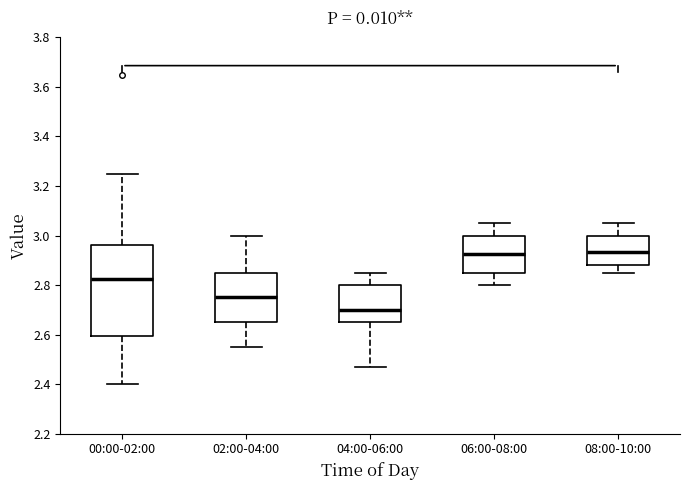

Where does the median line of the box for 00:00-02:00 sit on the y-axis? The values are not printed on the chart, so give them approximately, as read against the axis.

2.82